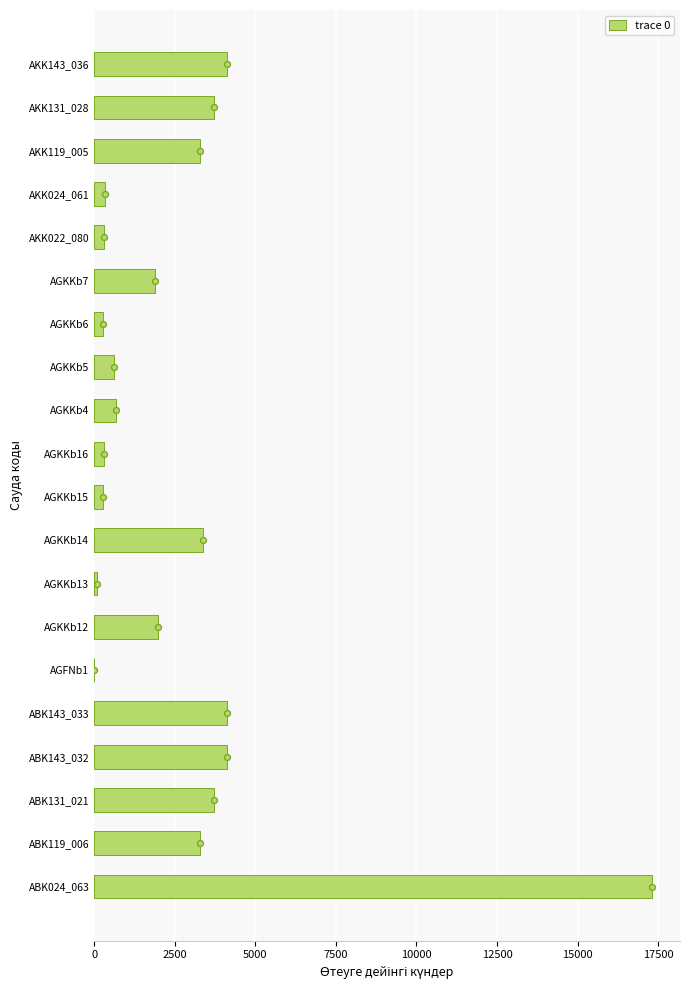

The value of trace 0 at ABK119_006 is 5275. True or false?

False